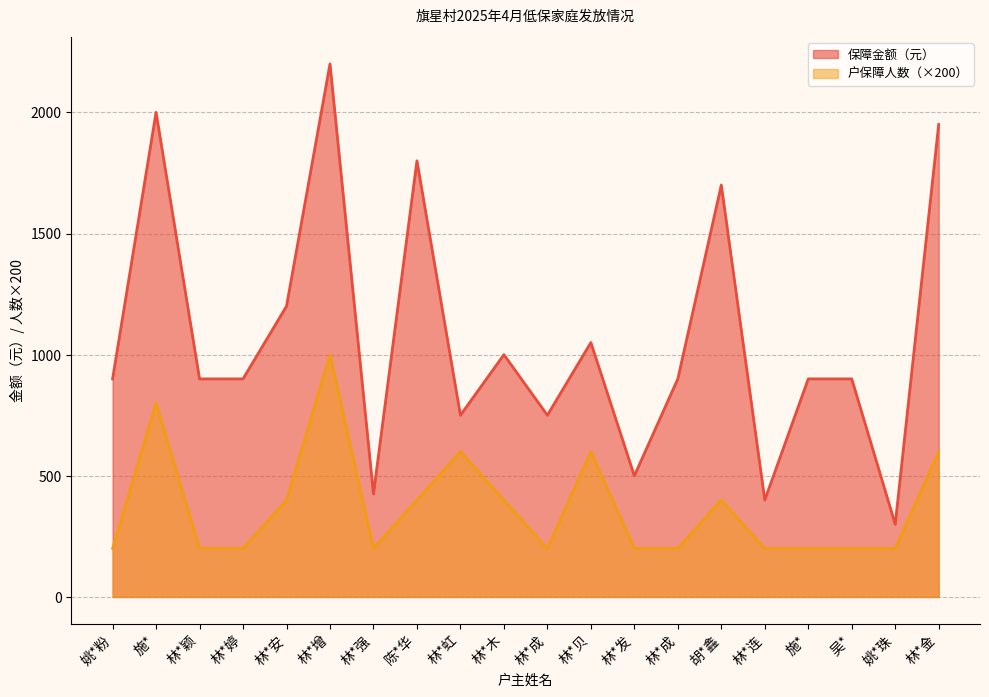

Reading right to left, extract all data points from this chart.

户保障人数: 600	200	200	200	200	400	200	200	600	200	400	600	400	200	1000	400	200	200	800	200
保障金额（元）: 1950	300	900	900	400	1700	900	500	1050	750	1000	750	1800	425	2200	1200	900	900	2000	900